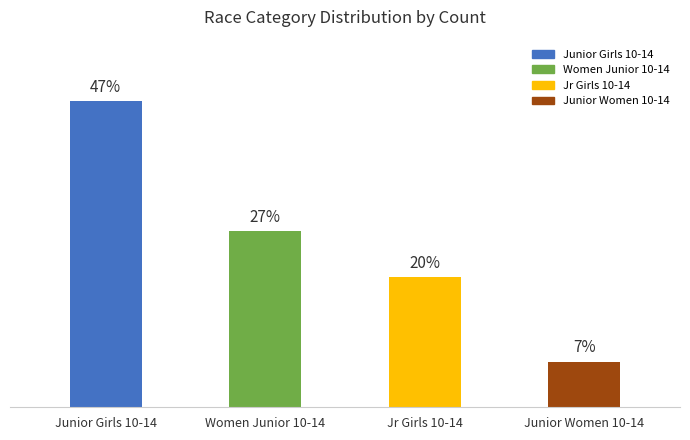

At which label does the data first exceed 27?

Junior Girls 10-14